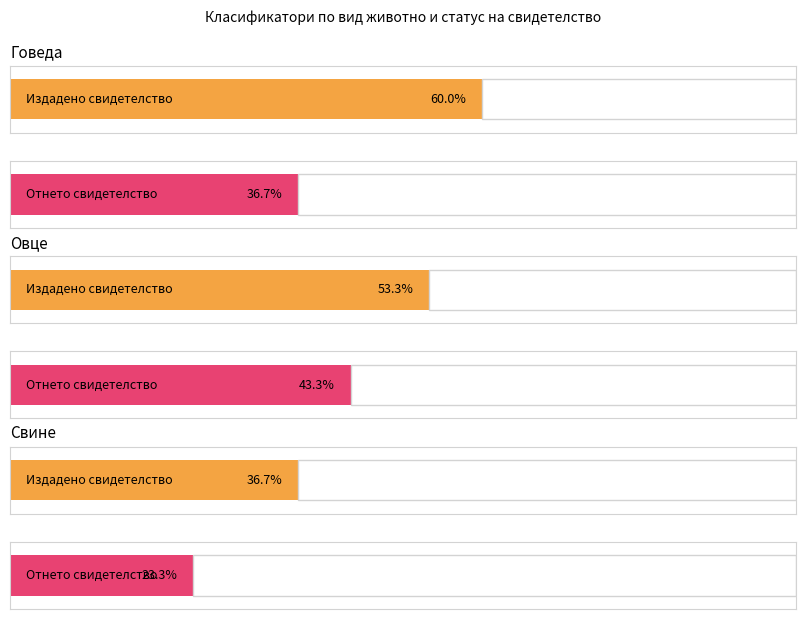

What is the label of the 2nd bar from the right?

Издадено свидетелство